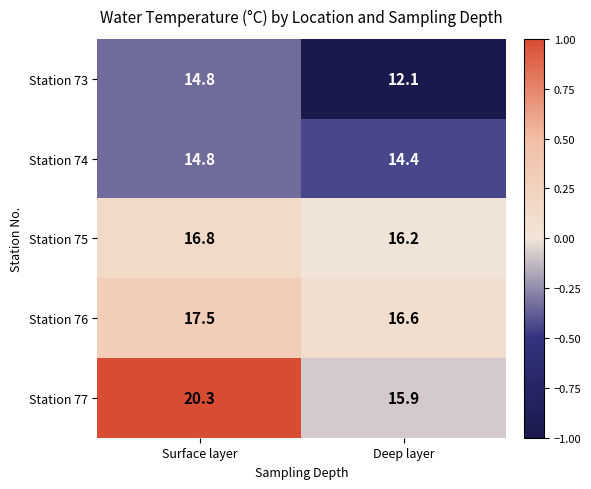

Read the Station 75 value at Surface layer.

16.8